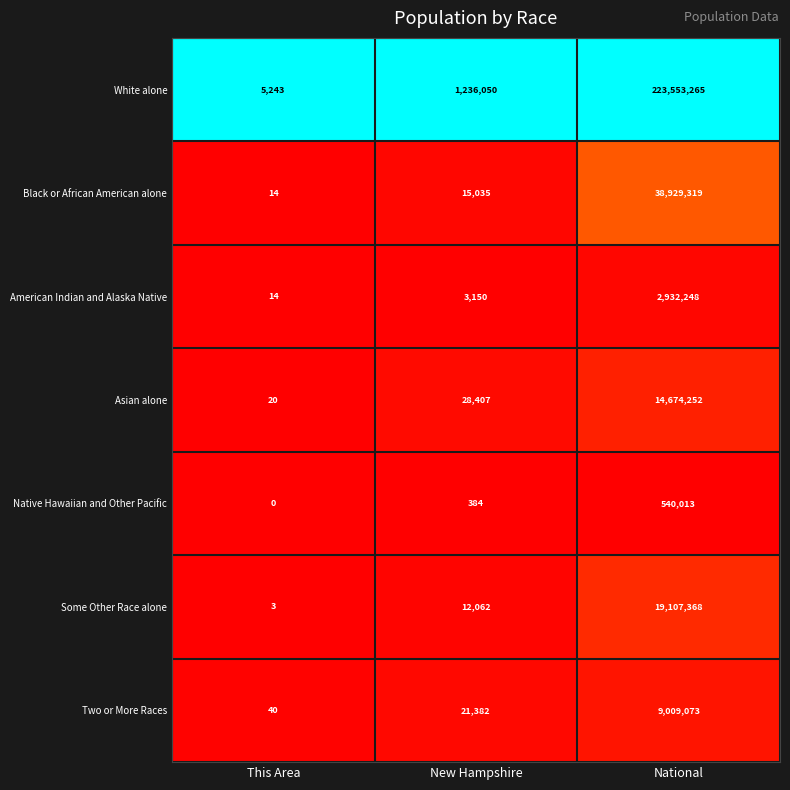

How many data points does each series have?

3